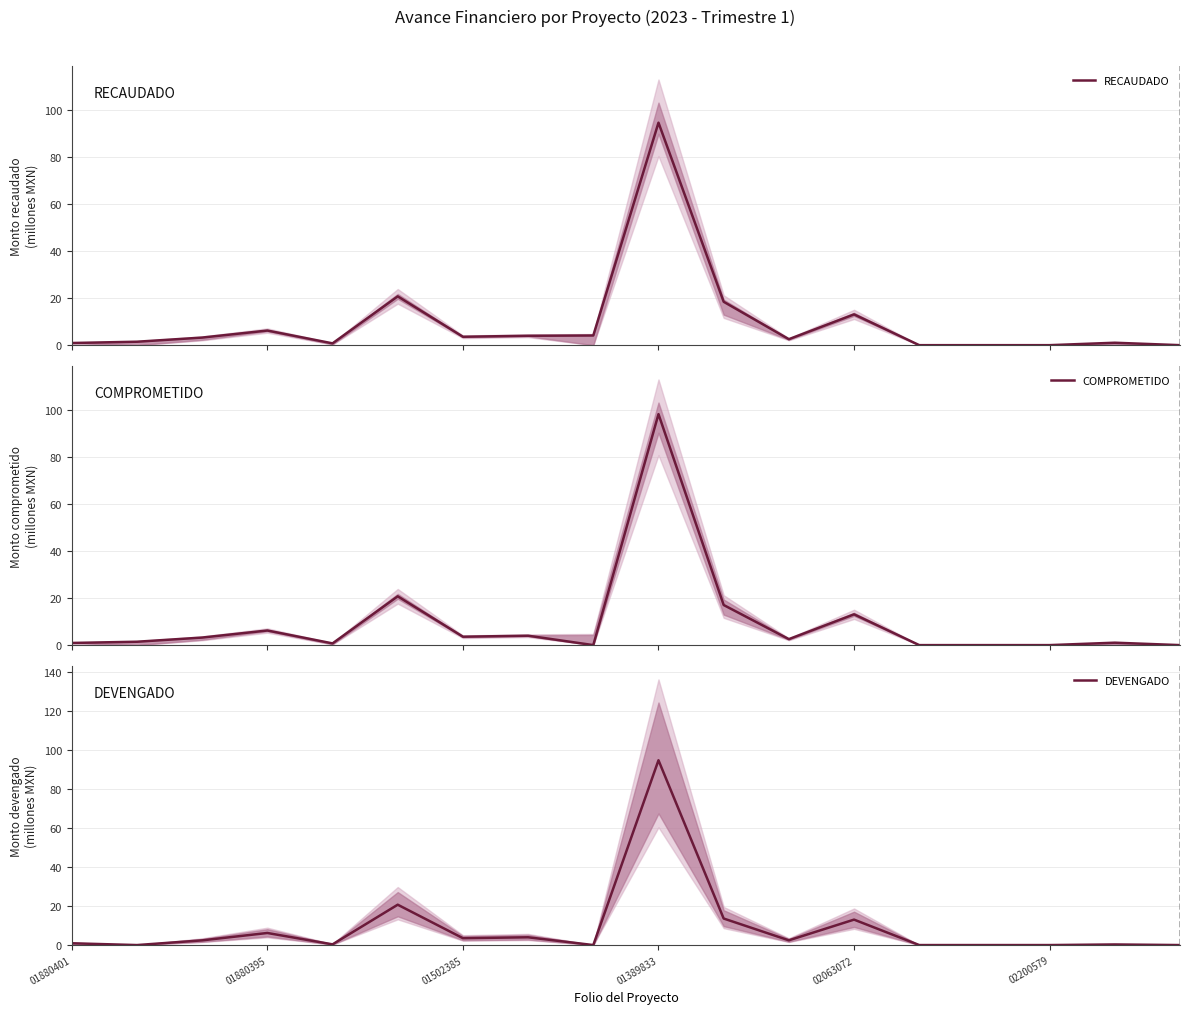

The value of DEVENGADO at 10 is 7.0. True or false?

False